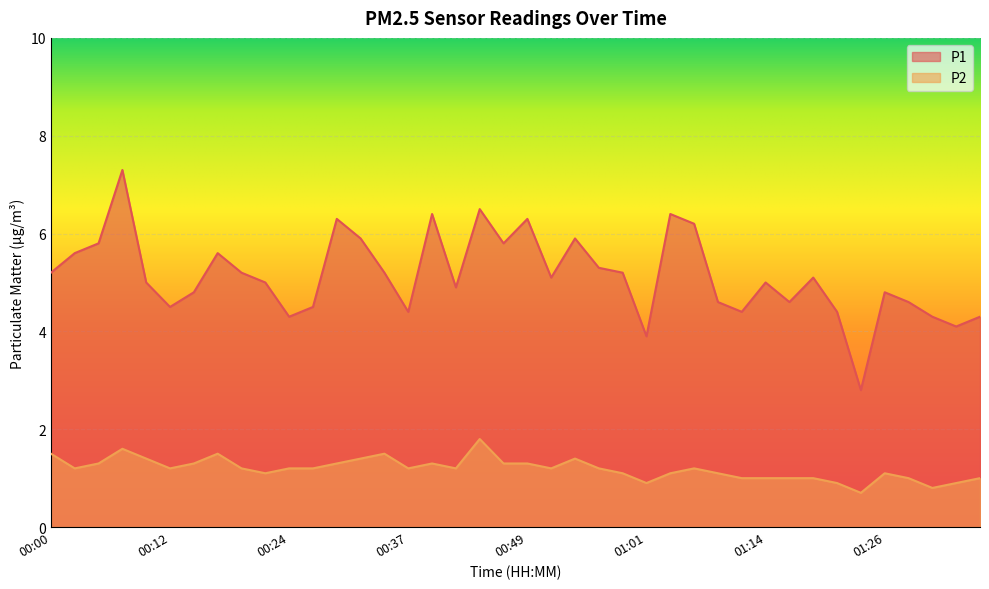

True or false: P2 and P1 cross at least once.

False